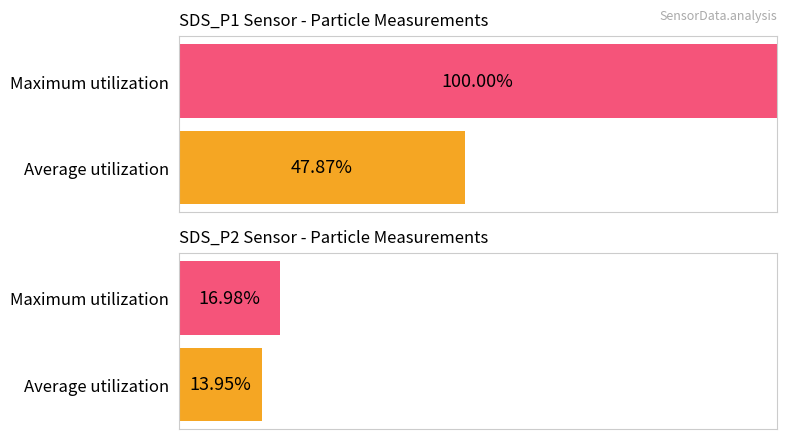

Which series has the largest range (max minus min)?

SDS_P1